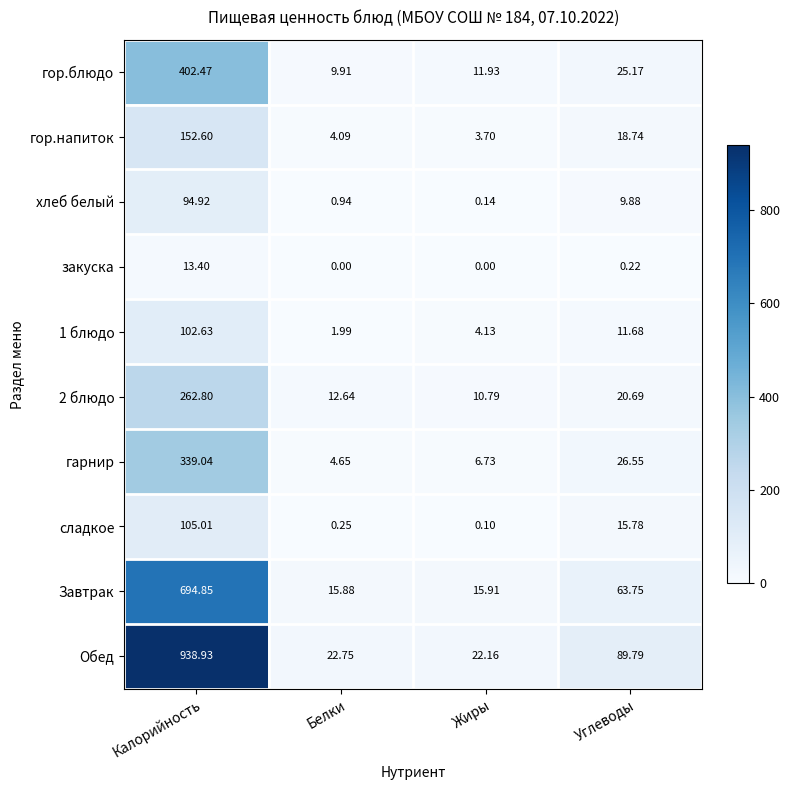

Between Калорийность and Жиры, which series saw the biggest shift?

Обед